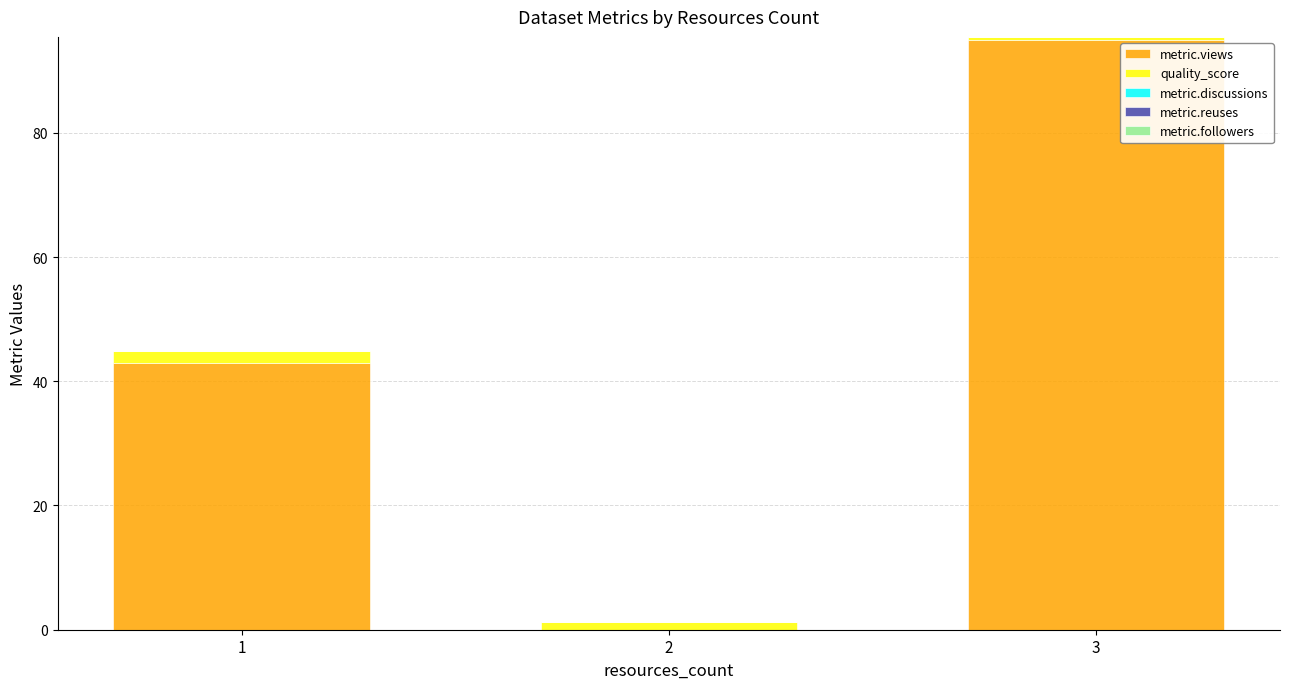

Reading right to left, what are the values for metric.views?

3=95.0	2=0.0	1=43.0